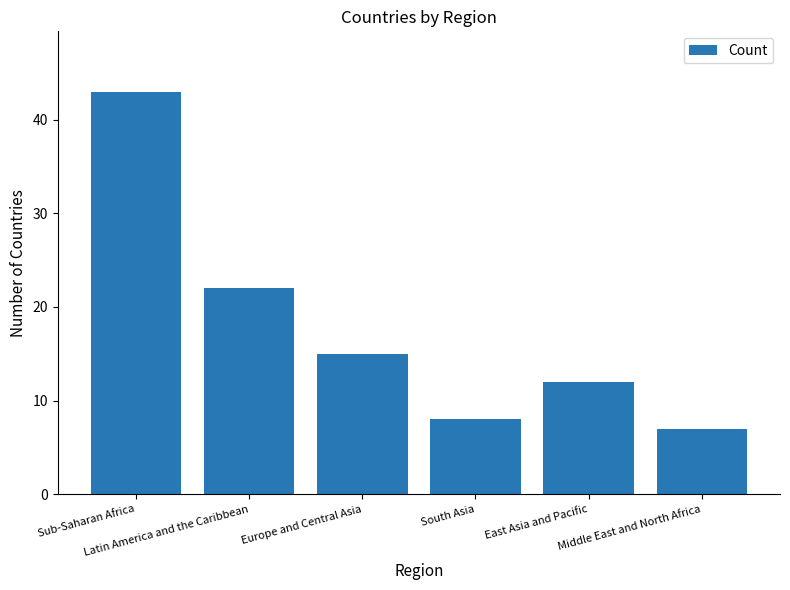

Reading left to right, transcribe all the data shown in this chart.

43	22	15	8	12	7